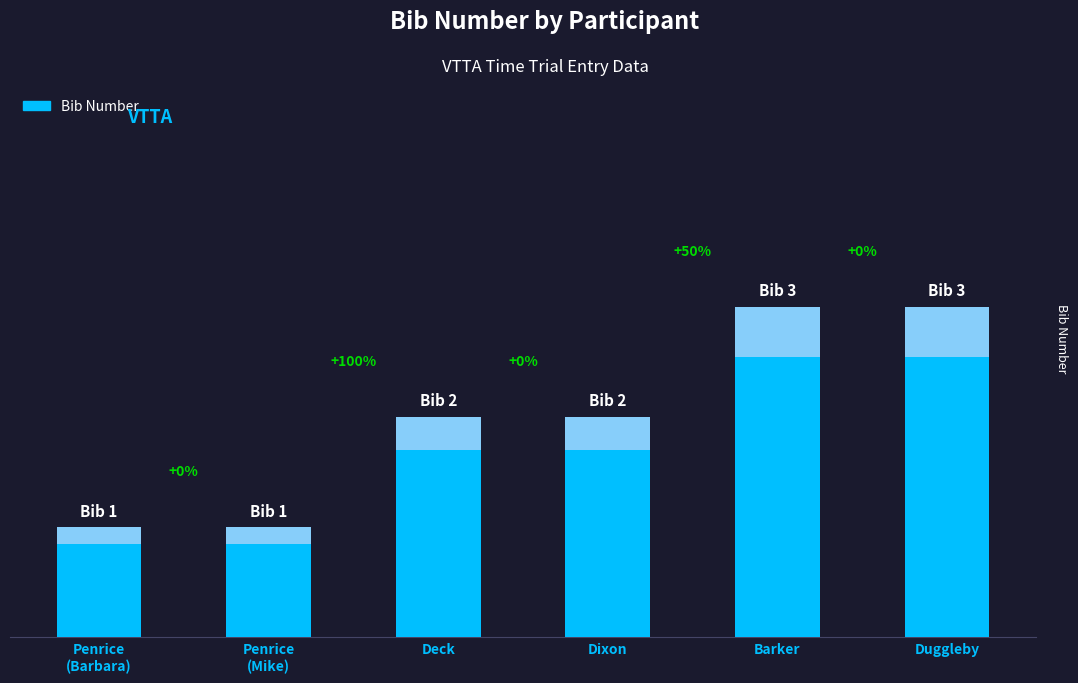

Rank the categories by value from lowest to highest.

Penrice
(Barbara), Penrice
(Mike), Deck, Dixon, Barker, Duggleby